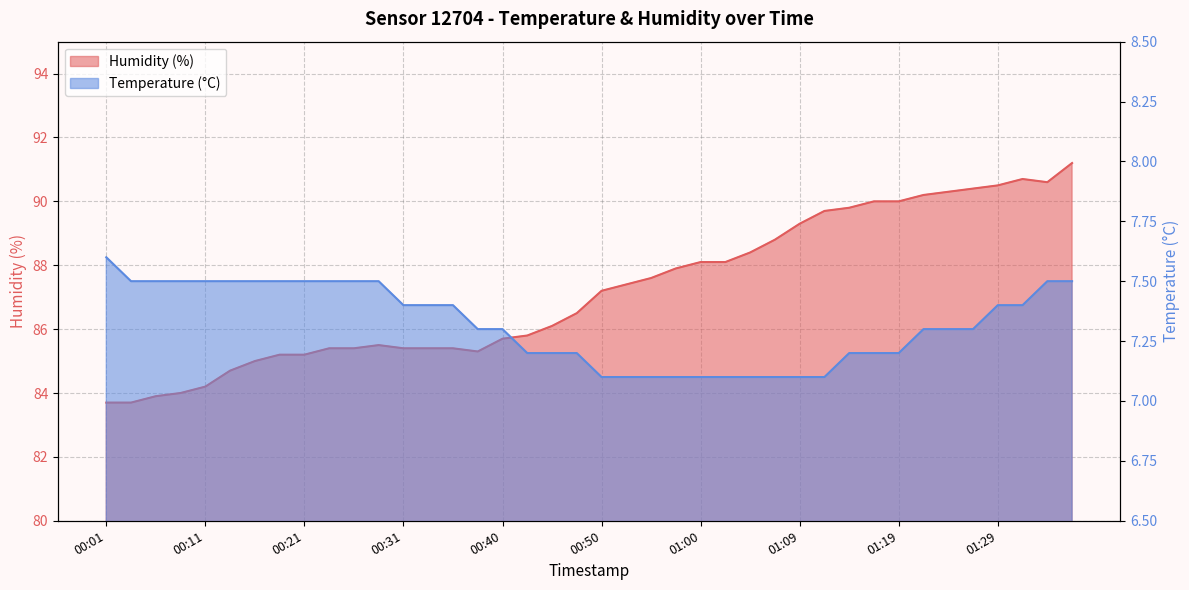

Where does the humidity series first go above 87?

00:50